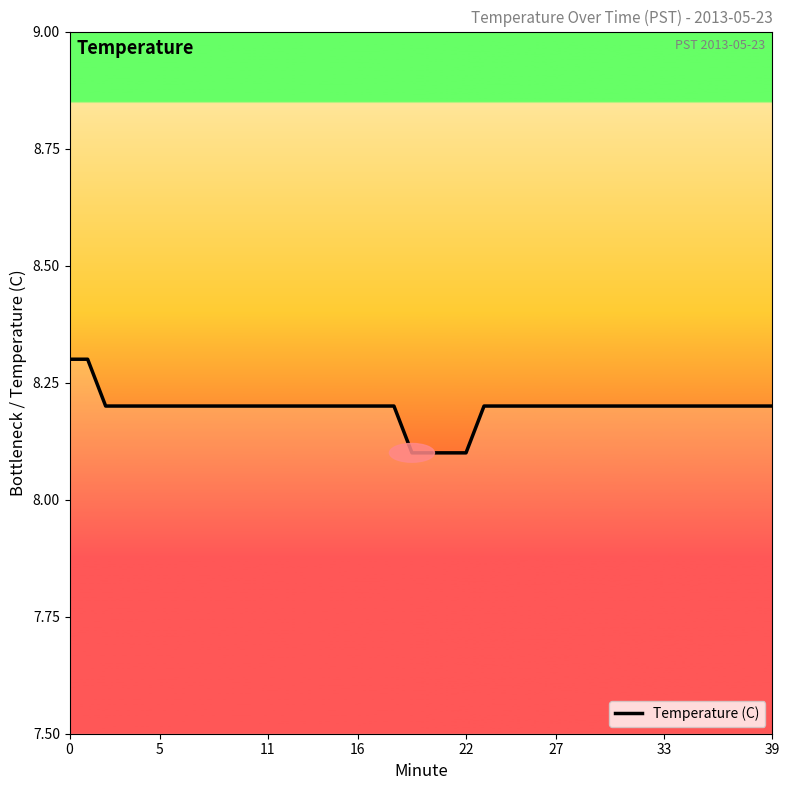

Reading left to right, extract all data points from this chart.

8.3	8.3	8.2	8.2	8.2	8.2	8.2	8.2	8.2	8.2	8.2	8.2	8.2	8.2	8.2	8.2	8.2	8.2	8.2	8.1	8.1	8.1	8.1	8.2	8.2	8.2	8.2	8.2	8.2	8.2	8.2	8.2	8.2	8.2	8.2	8.2	8.2	8.2	8.2	8.2